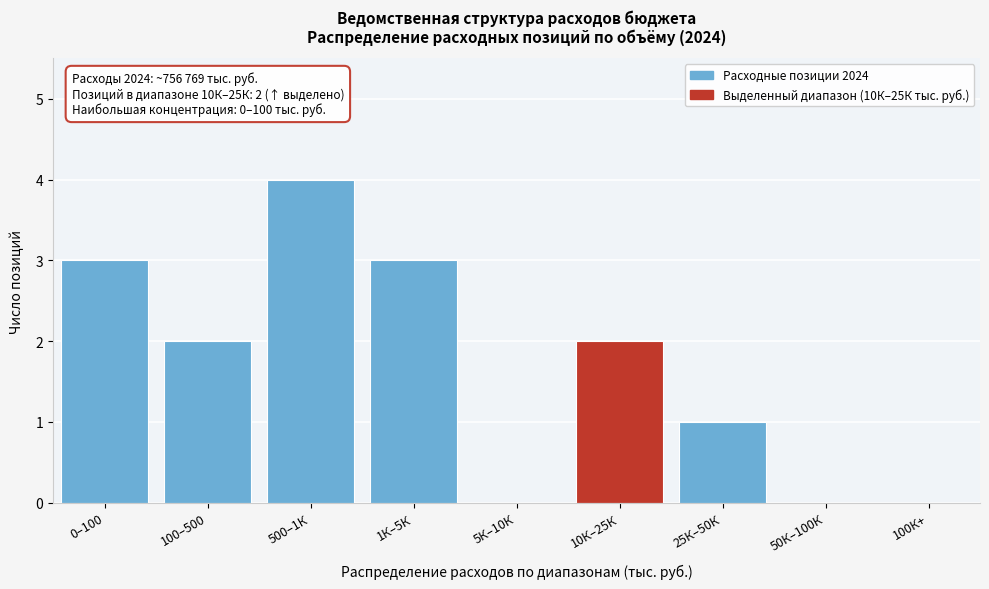

Between 50К–100К and 10К–25К, which is larger?

10К–25К